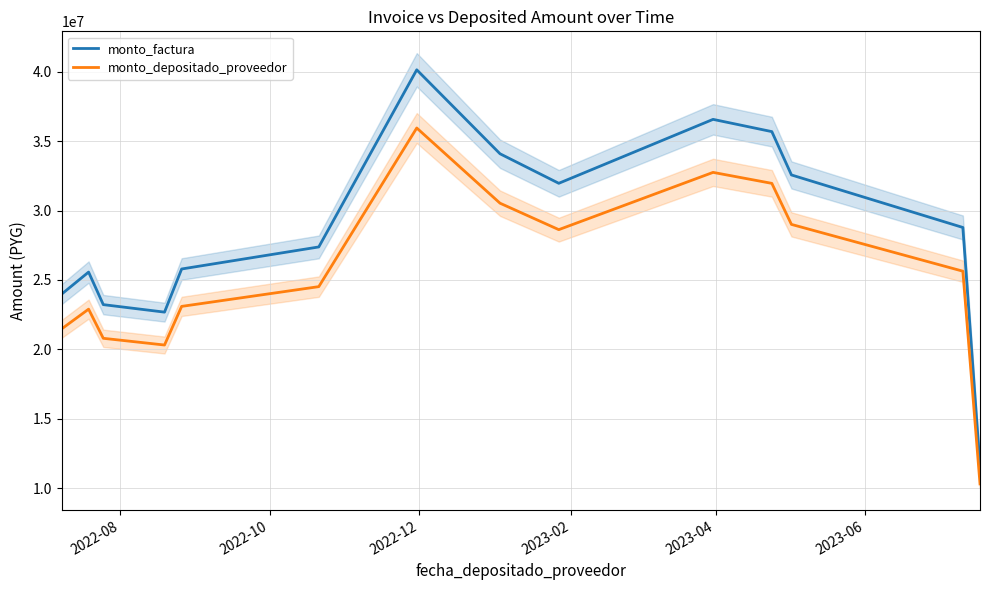

True or false: monto_factura has more than 2 interior local peaks.

True